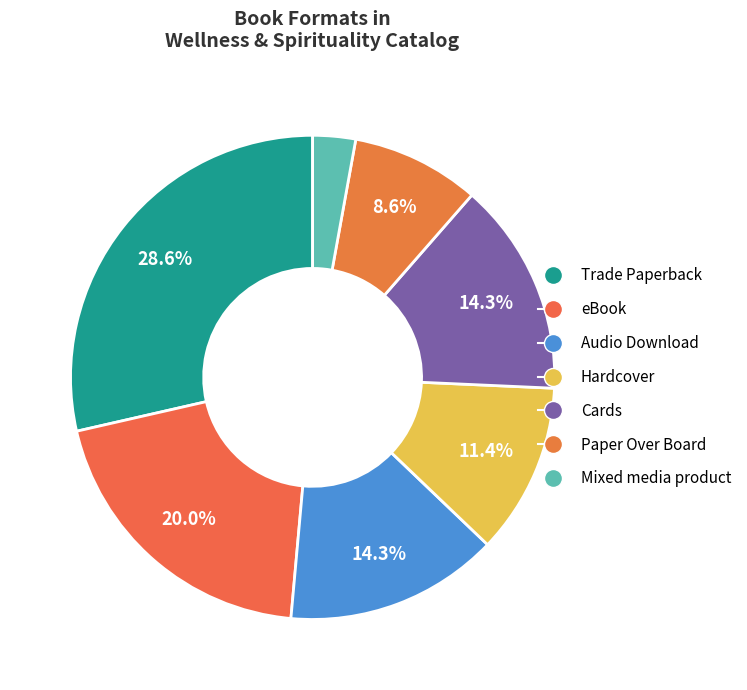

To the nearest percent, what percentage of the pie is Trade Paperback?

29%